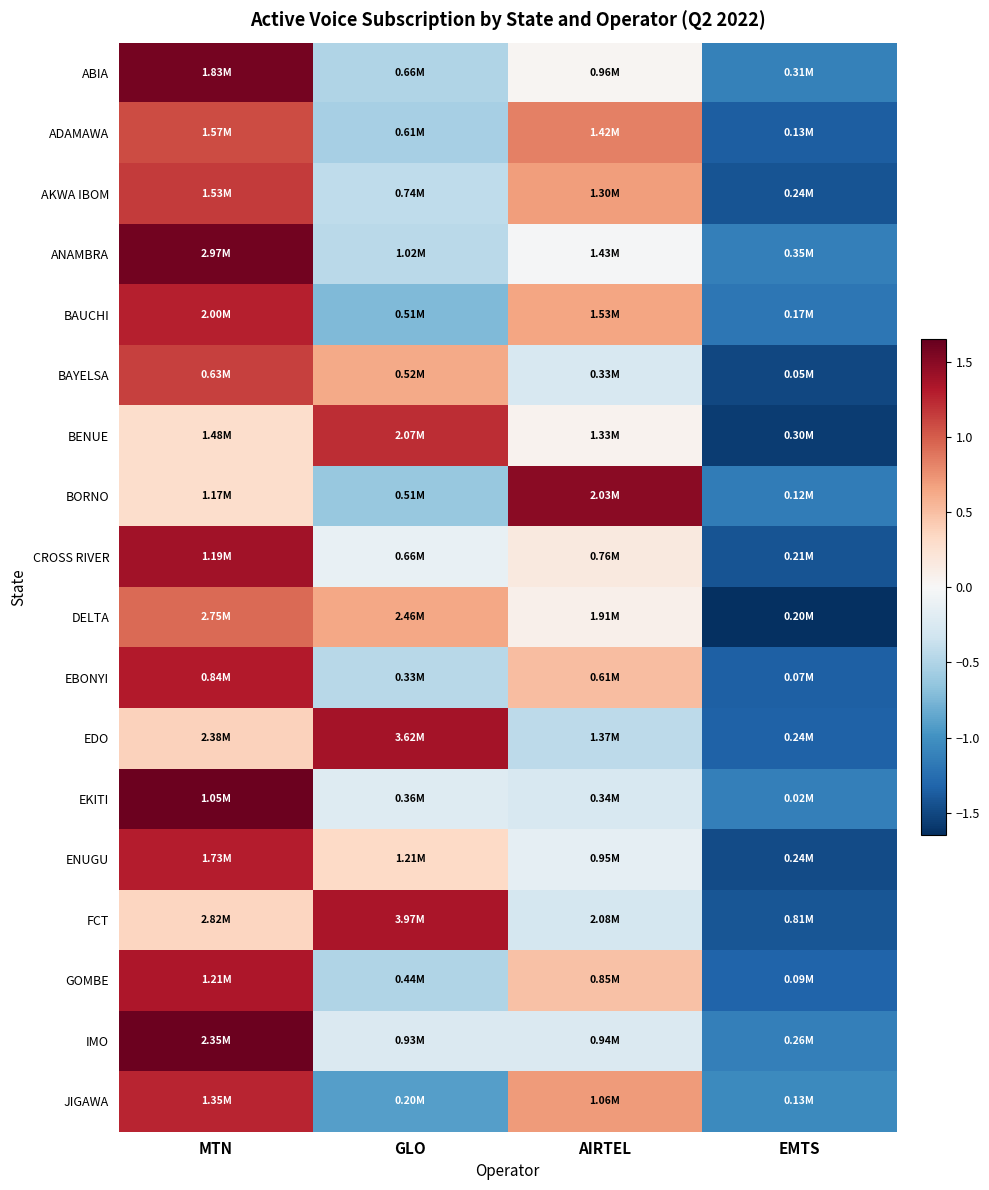

List the series in order of their peak value, lowest first.

DELTA, ADAMAWA, BAYELSA, AKWA IBOM, BENUE, JIGAWA, BAUCHI, ENUGU, EBONYI, GOMBE, FCT, EDO, CROSS RIVER, BORNO, ABIA, ANAMBRA, EKITI, IMO